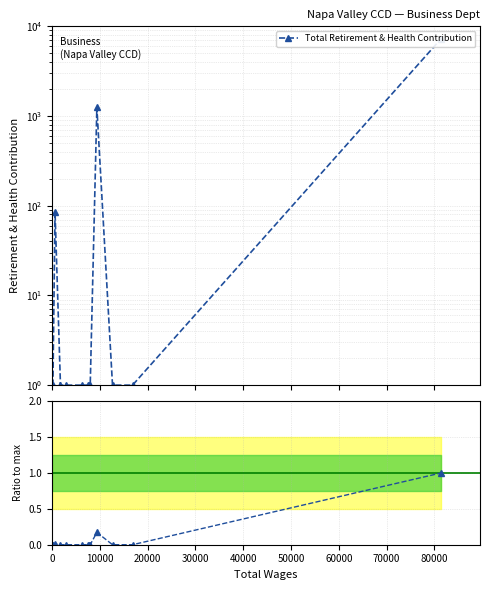

True or false: Ratio has more than 0 points higher than both neighbors.

True